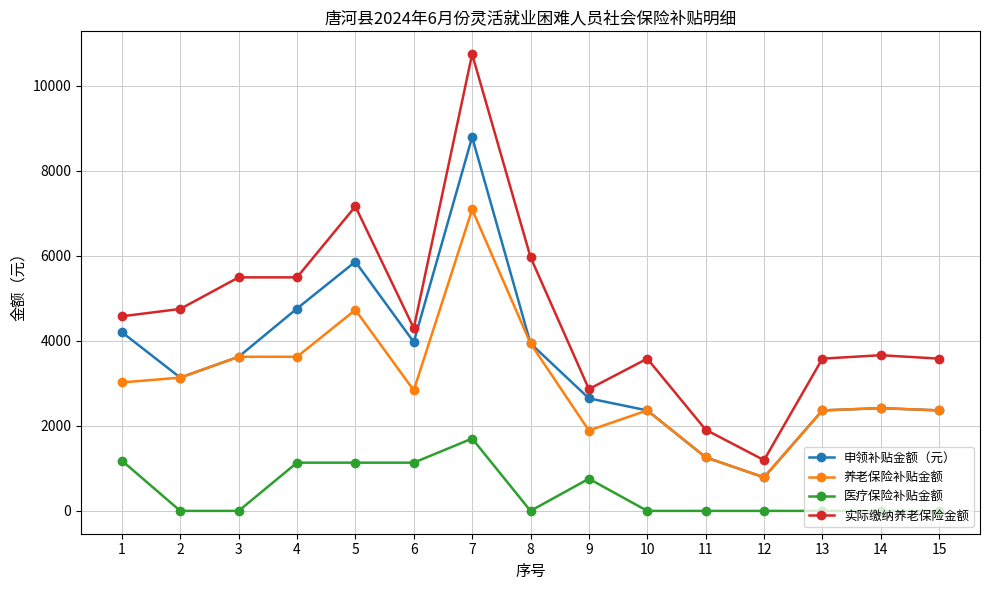

What is the value of the 养老保险补贴金额 point at the 13th from the left?

2362.1